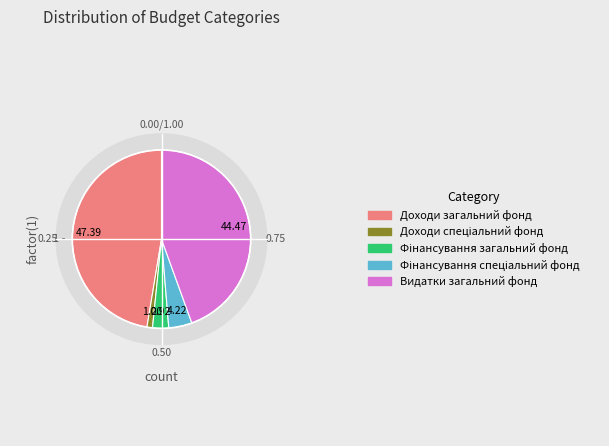

Which category has the biggest portion of the pie?

Доходи загальний фонд